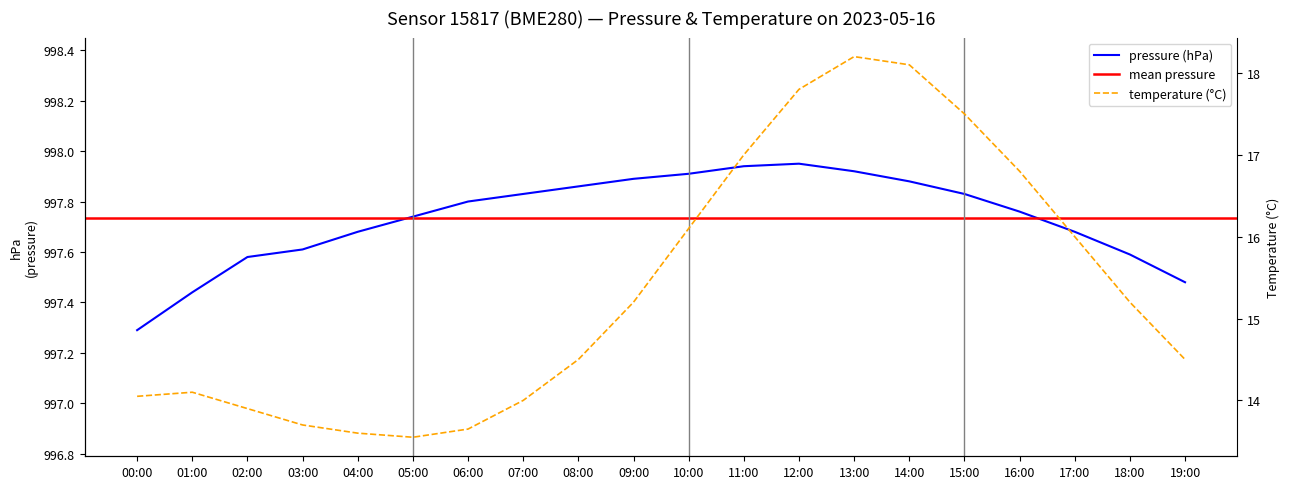

Which has a higher value, 16:00 or 14:00?

14:00